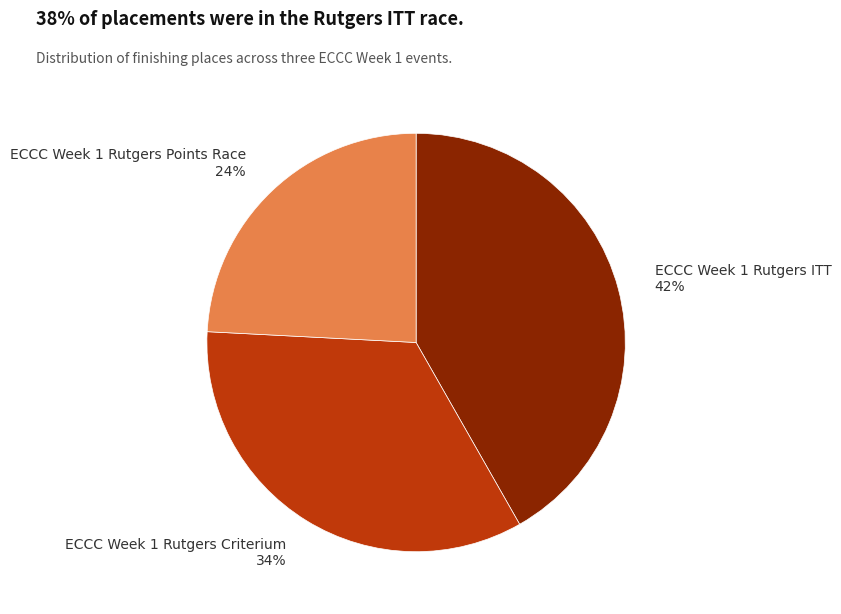

Between ECCC Week 1 Rutgers ITT and ECCC Week 1 Rutgers Criterium, which is larger?

ECCC Week 1 Rutgers ITT